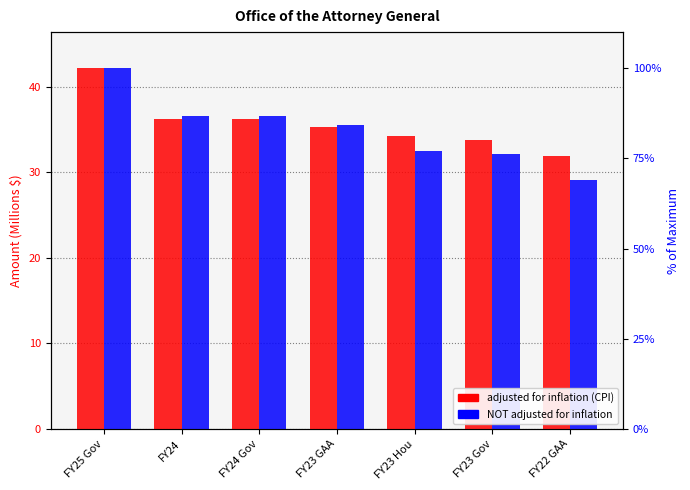

How many bars are there in total?

14